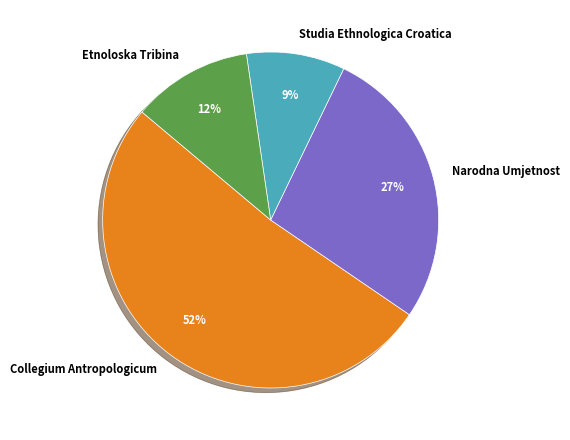

What percentage is the Narodna Umjetnost slice, to the nearest percent?

27%